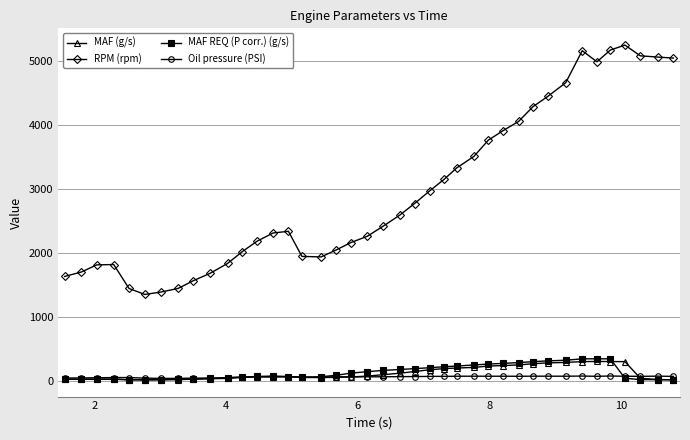

What is the maximum value shown in the chart?

5248.0